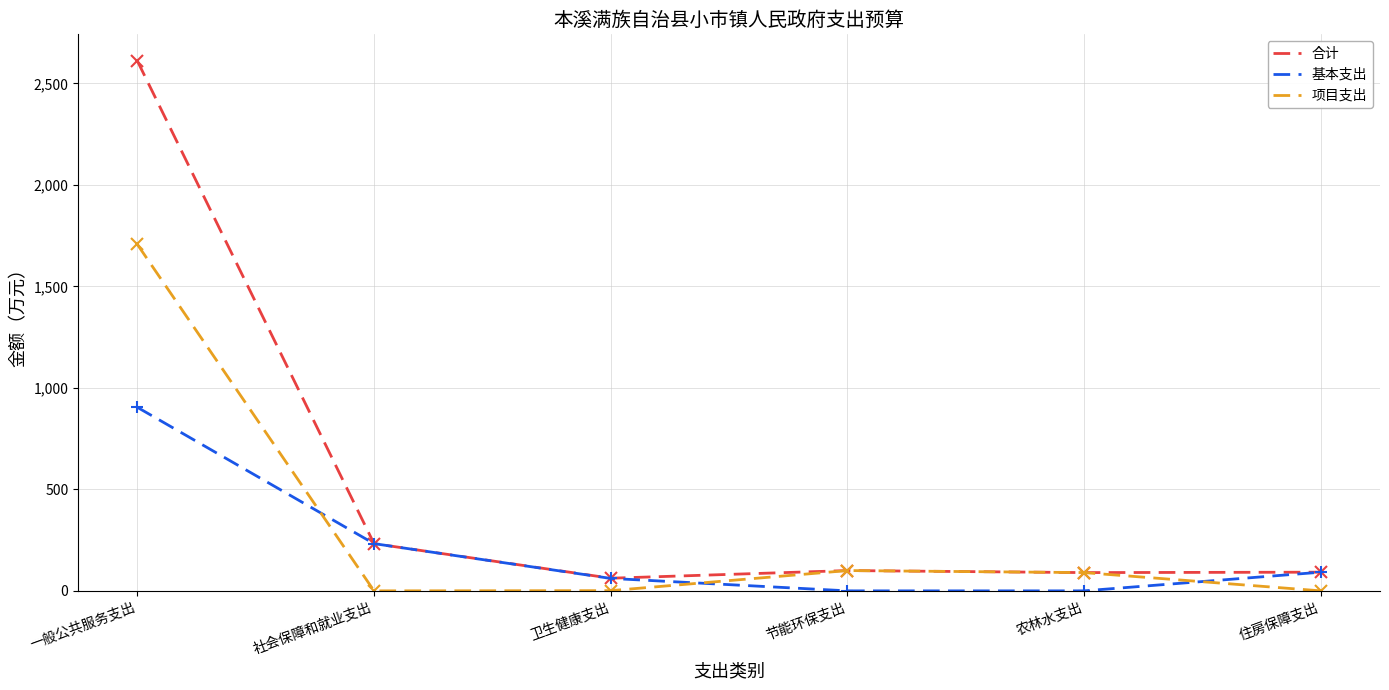

What is the maximum value shown in the chart?

2611.3